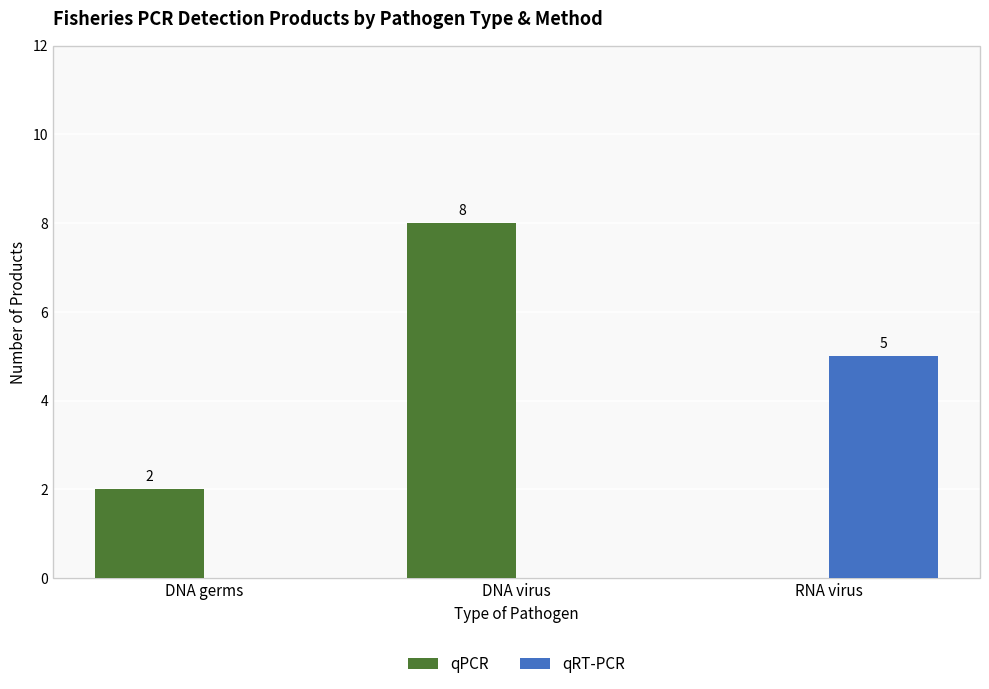

Read the qRT-PCR value at RNA virus.

5